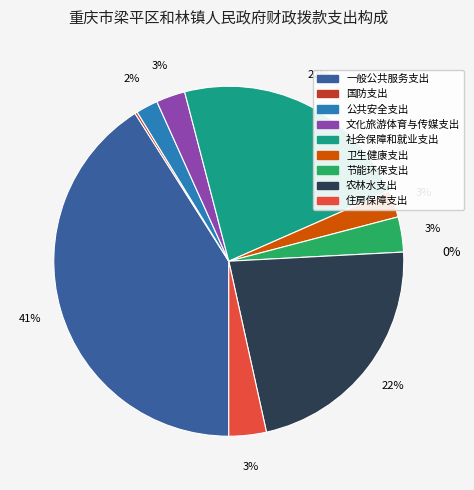

Rank the categories by value from lowest to highest.

国防支出, 公共安全支出, 卫生健康支出, 文化旅游体育与传媒支出, 节能环保支出, 住房保障支出, 农林水支出, 社会保障和就业支出, 一般公共服务支出